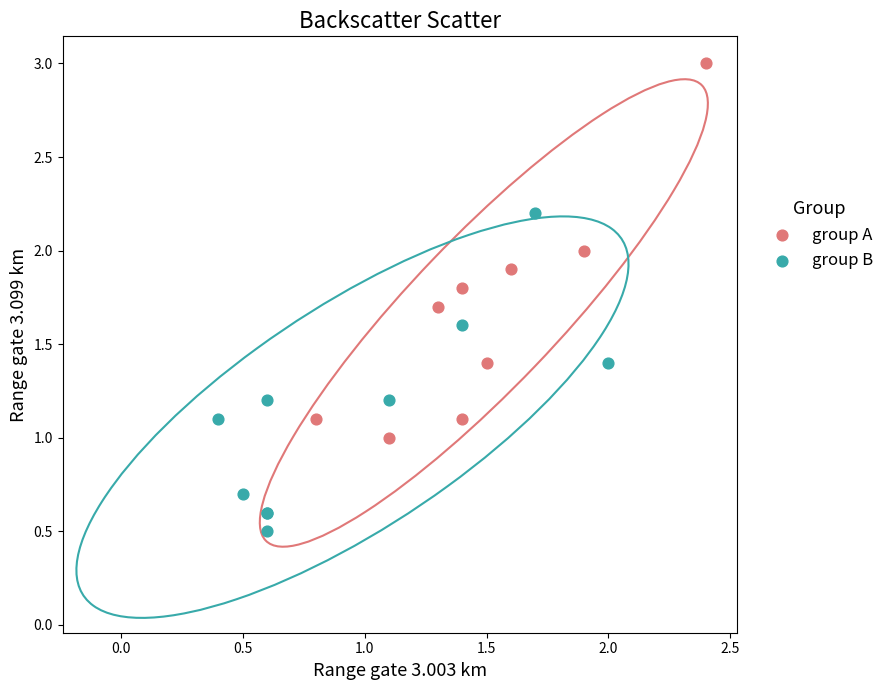

Which series reaches the minimum Y coordinate?

group B